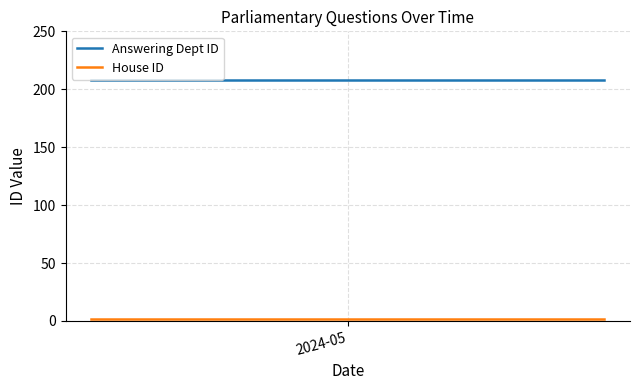

True or false: Answering Dept ID has more than 0 points higher than both neighbors.

False